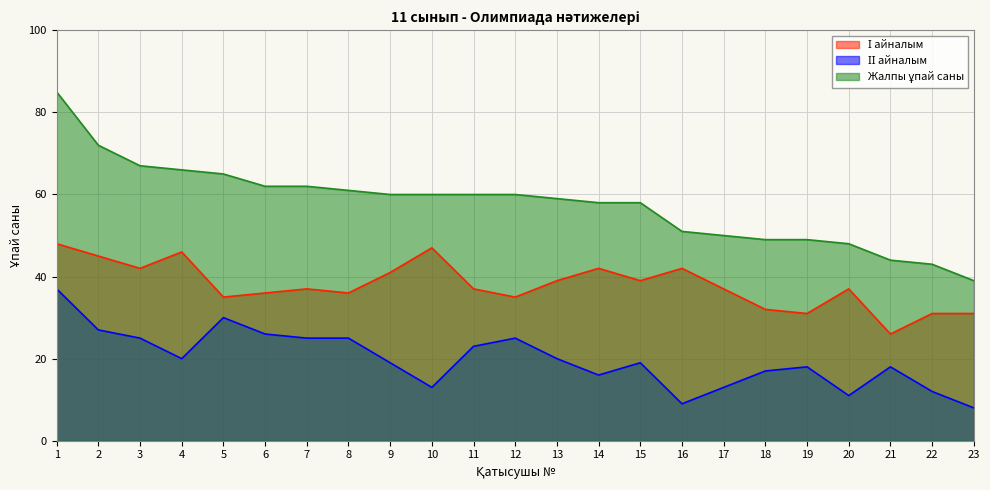

Is the value of ІІ айналым at 19 greater than the value of Жалпы ұпай саны at 10?

No